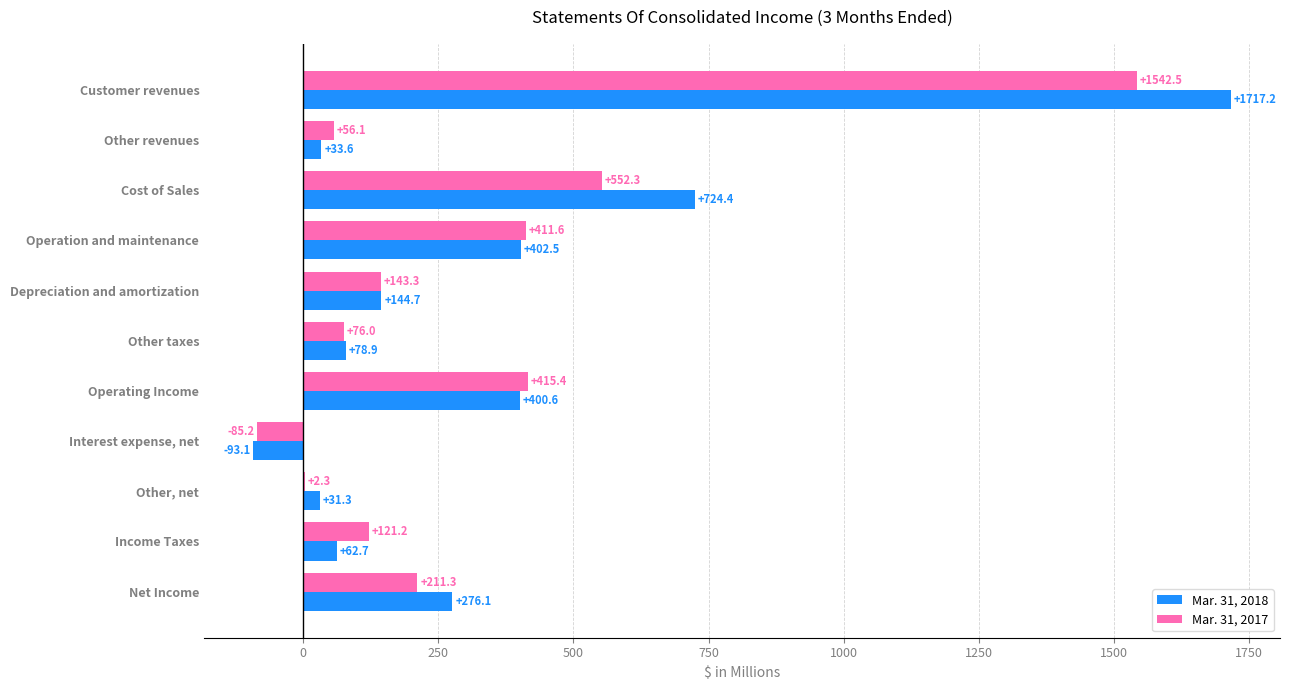

Which series changed the most between Income Taxes and Net Income?

Mar. 31, 2018